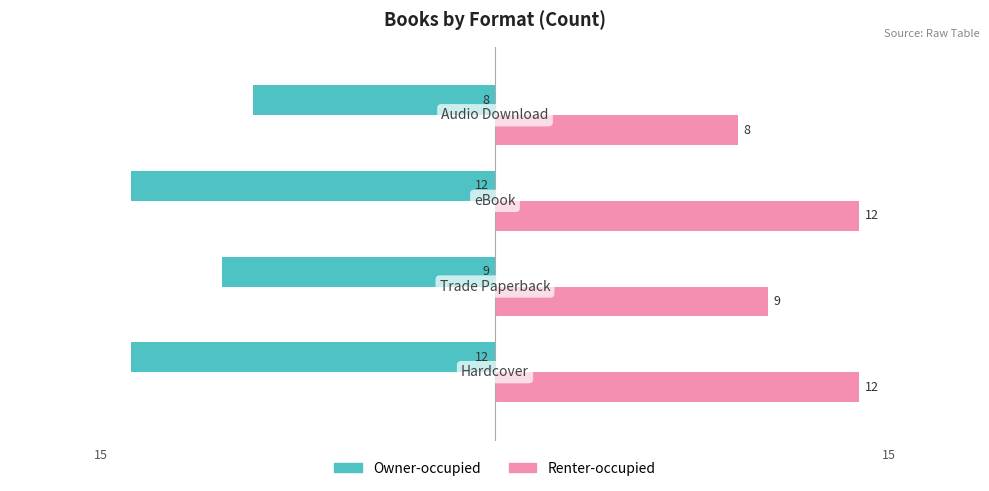

How many Renter-occupied values are between 9 and 12?

3